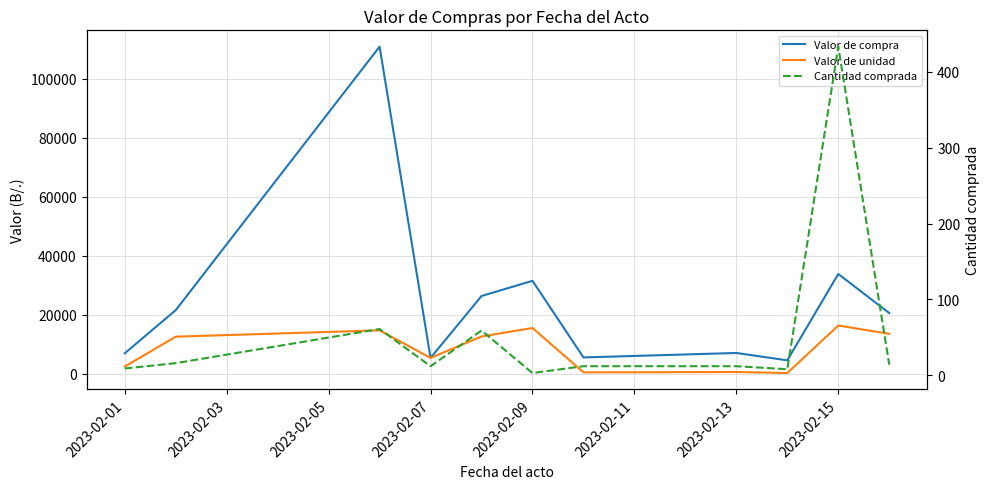

Which series has the largest total across all categories?

Valor de compra